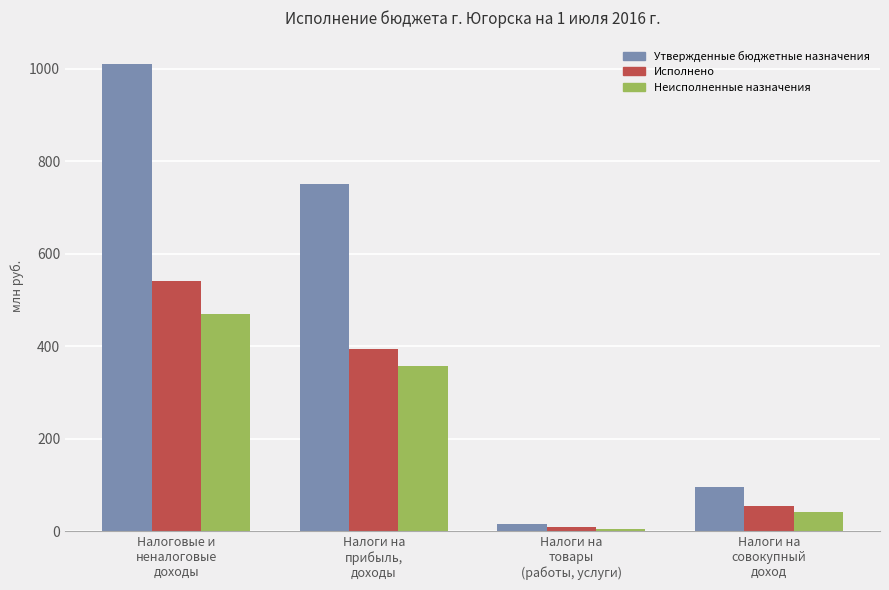

What position from the left is Налоговые и
неналоговые
доходы?

1